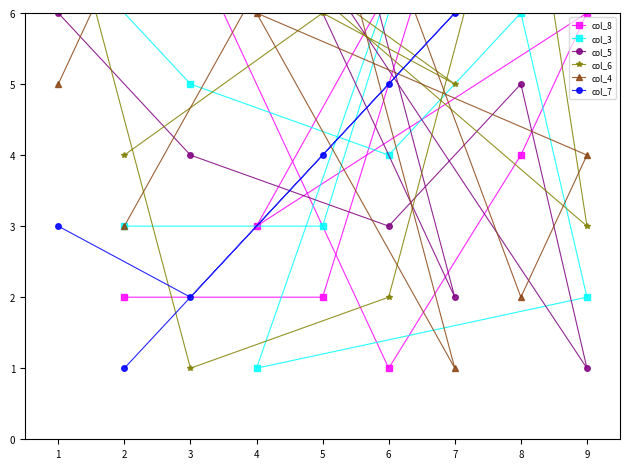

True or false: col_5 has more than 0 points higher than both neighbors.

True